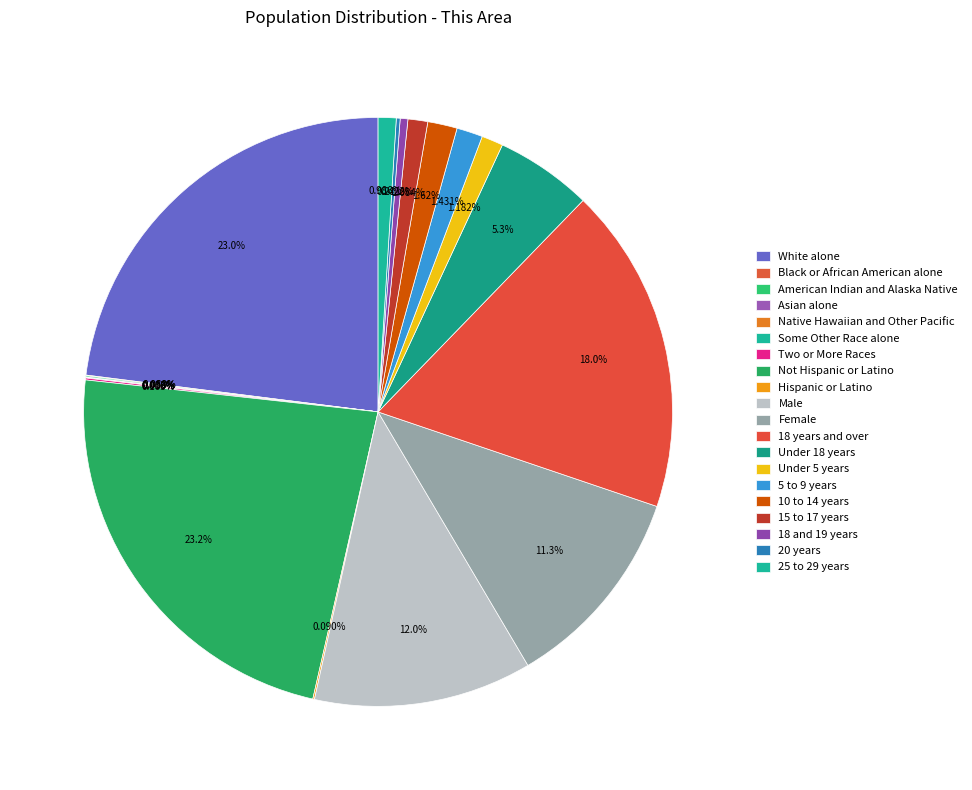

Is it true that Male is 12% of the pie?

True